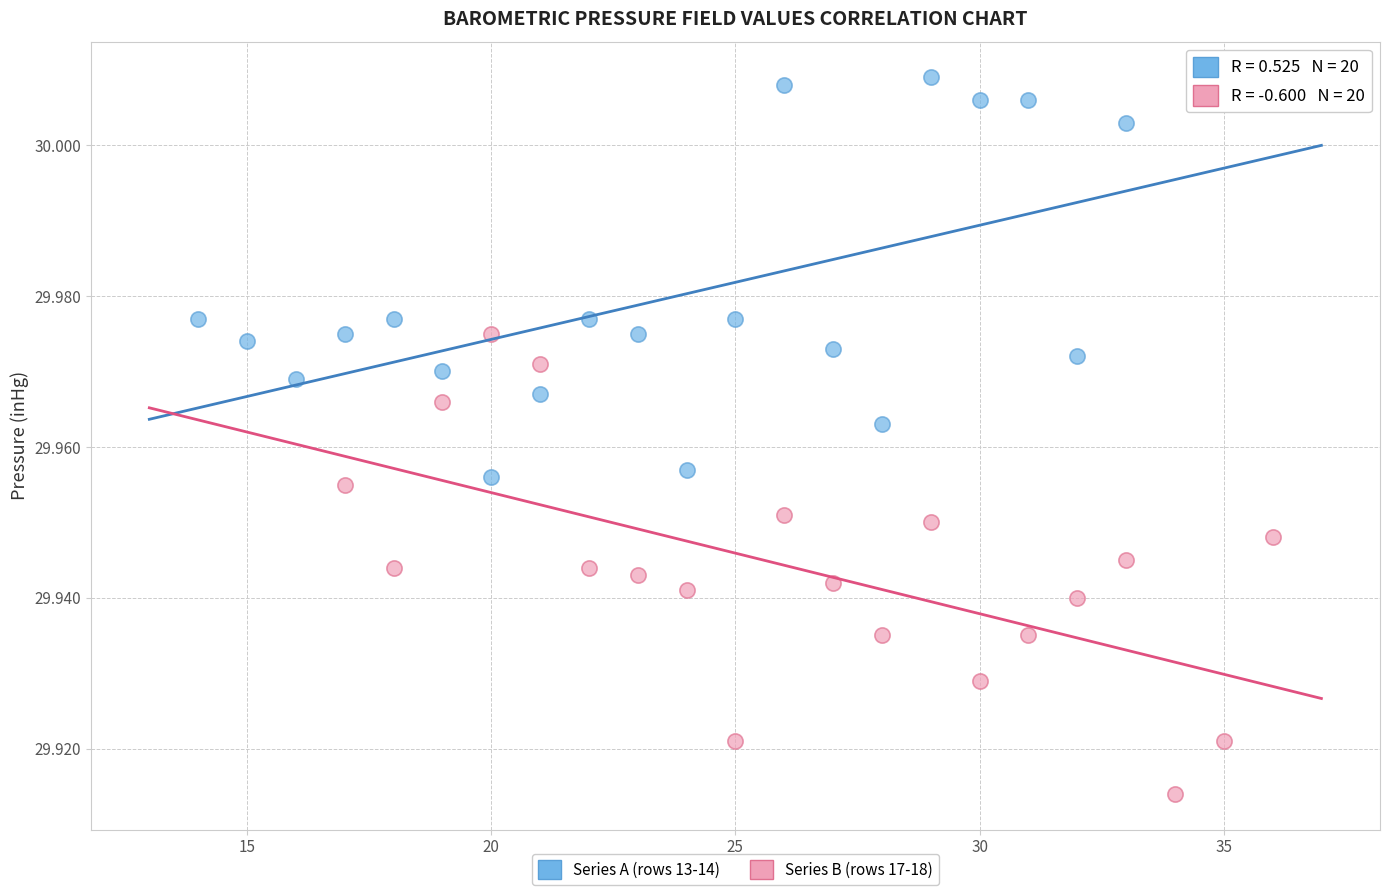

Which series reaches the minimum Y coordinate?

Series B (rows 17-18)